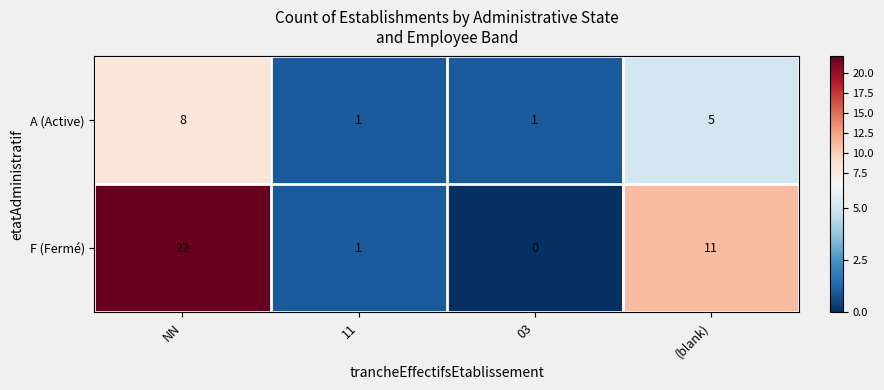

List the series in order of their overall mean, highest first.

F (Fermé), A (Active)